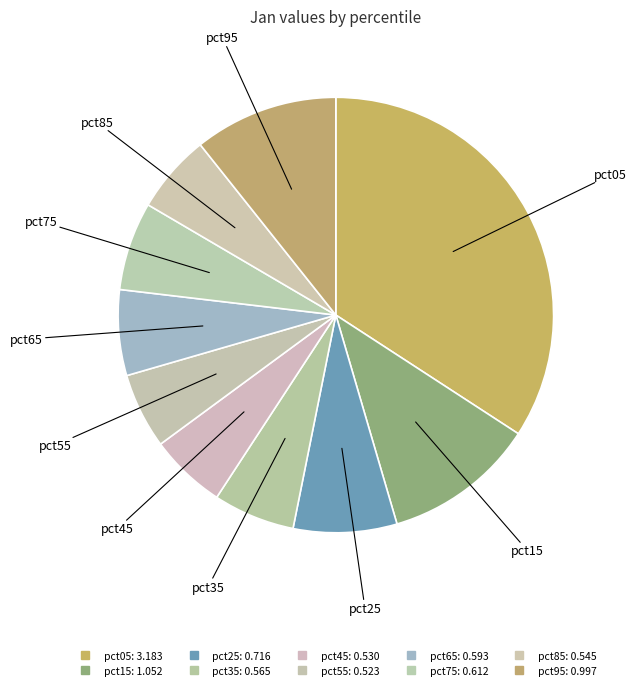

Does any single category account for the majority?

No